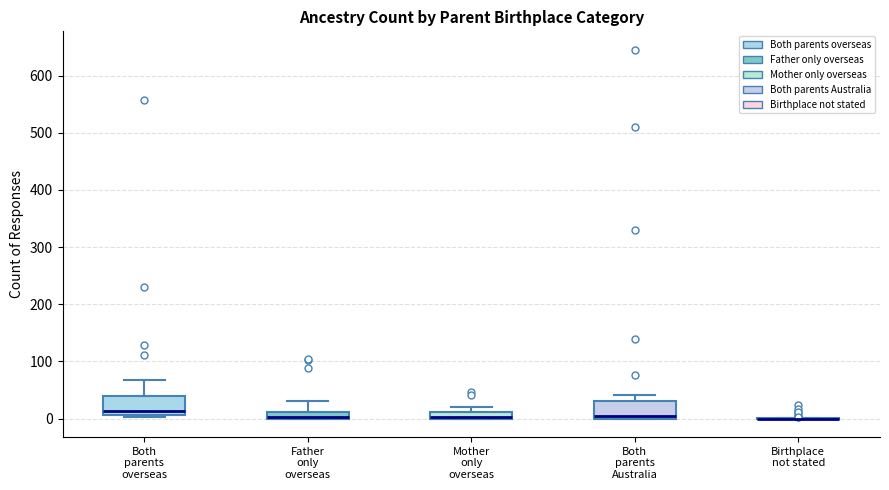

Where is the upper edge of the box for Both parents Australia on the y-axis? The values are not printed on the chart, so give them approximately, as read against the axis.

30